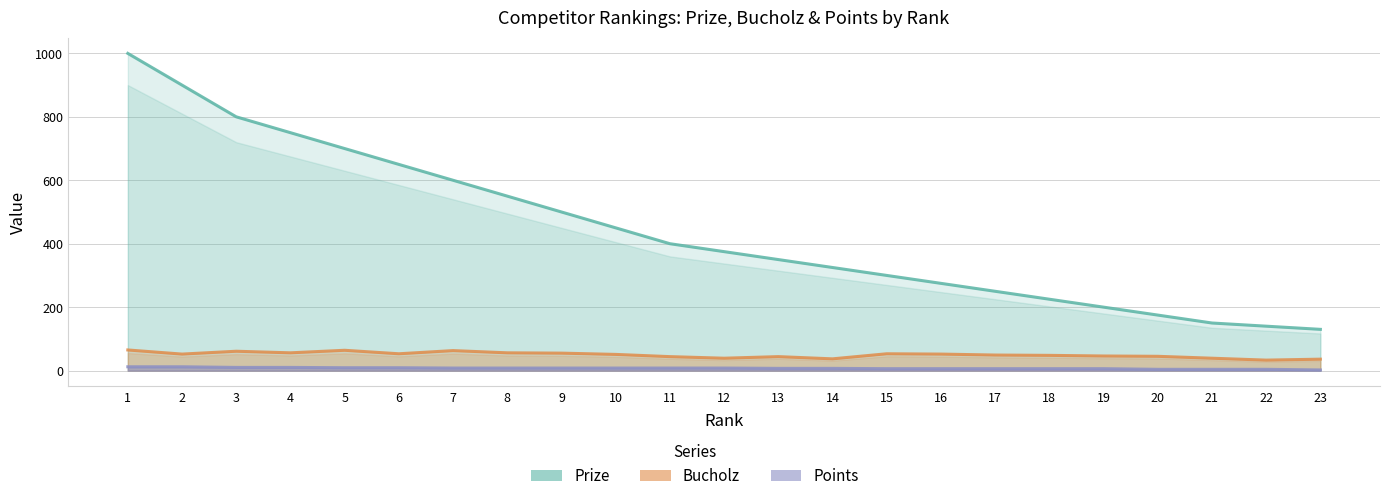

Reading left to right, what are all the values shown in this chart?

Prize: 1000	900	800	750	700	650	600	550	500	450	400	375	350	325	300	275	250	225	200	175	150	140	130
Bucholz: 65	52	61	56	64	53	63	56	55	51	44	39	44	37	53	52	49	48	46	45	39	33	36
Points: 12	12	10	10	9	9	8	8	8	8	8	8	7	7	6	6	6	6	6	4	4	4	2